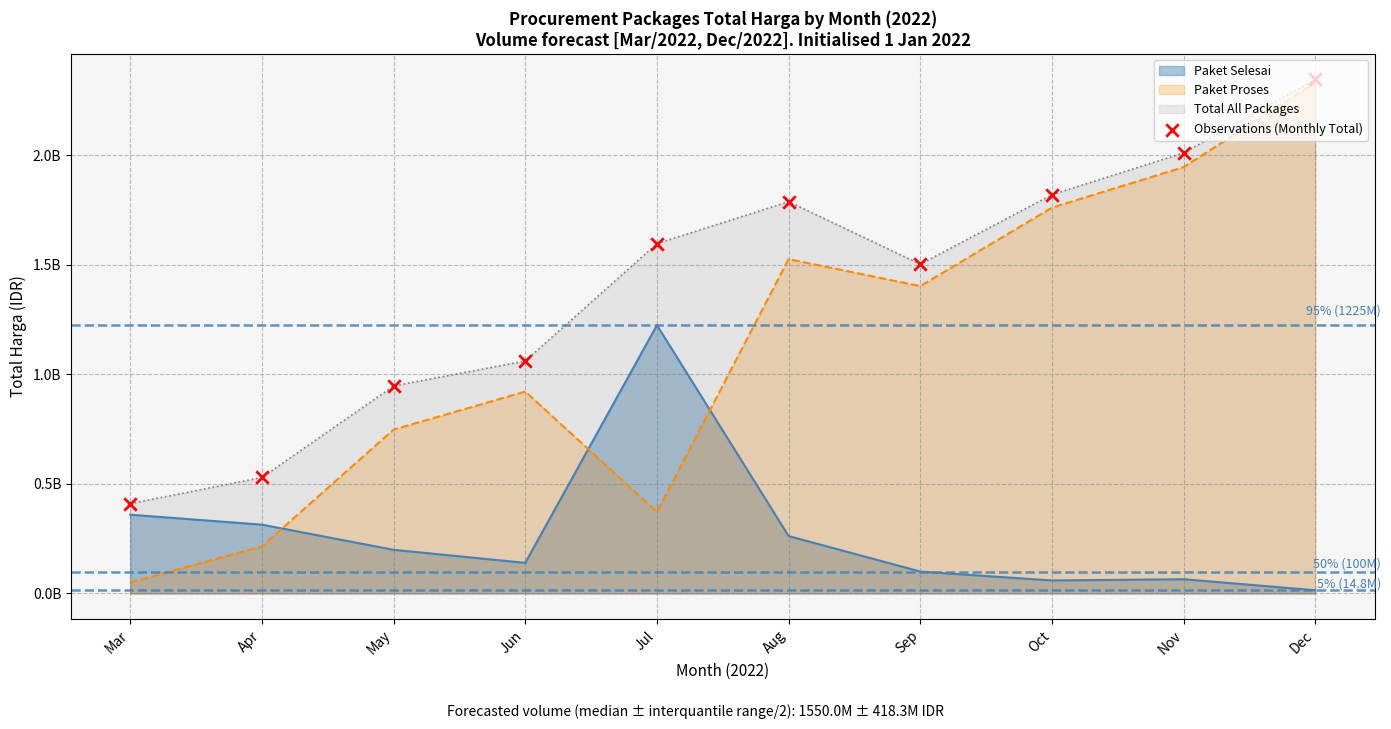

Approximately how many times larger is the value at Mar compared to Apr?

0.8